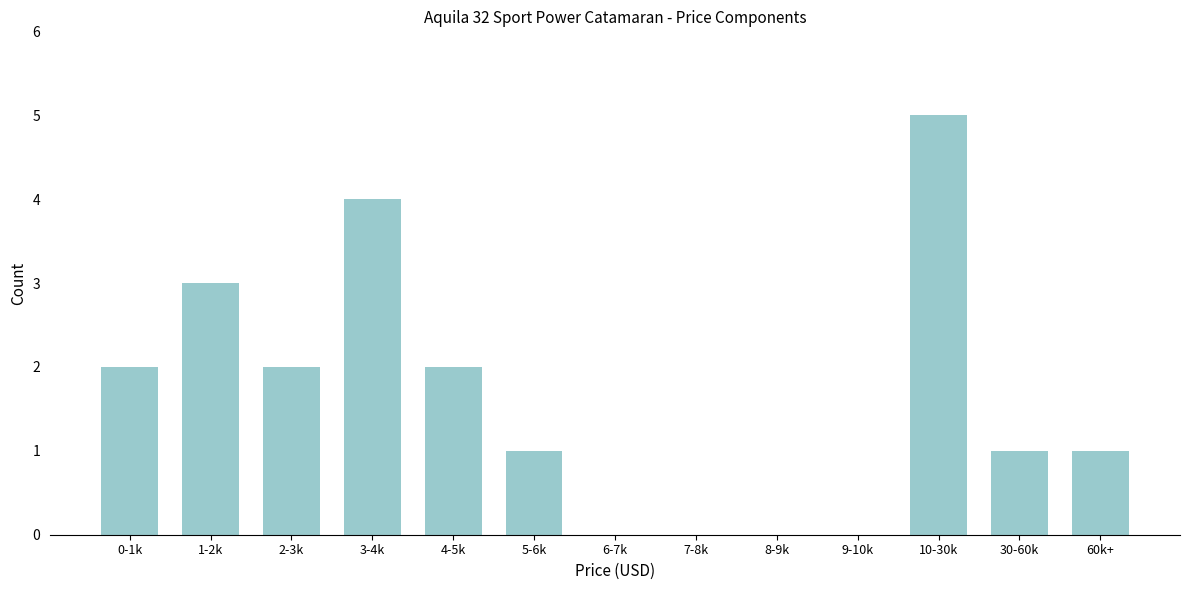

Reading left to right, list all the values displayed in this chart.

0-1k=2	1-2k=3	2-3k=2	3-4k=4	4-5k=2	5-6k=1	6-7k=0	7-8k=0	8-9k=0	9-10k=0	10-30k=5	30-60k=1	60k+=1